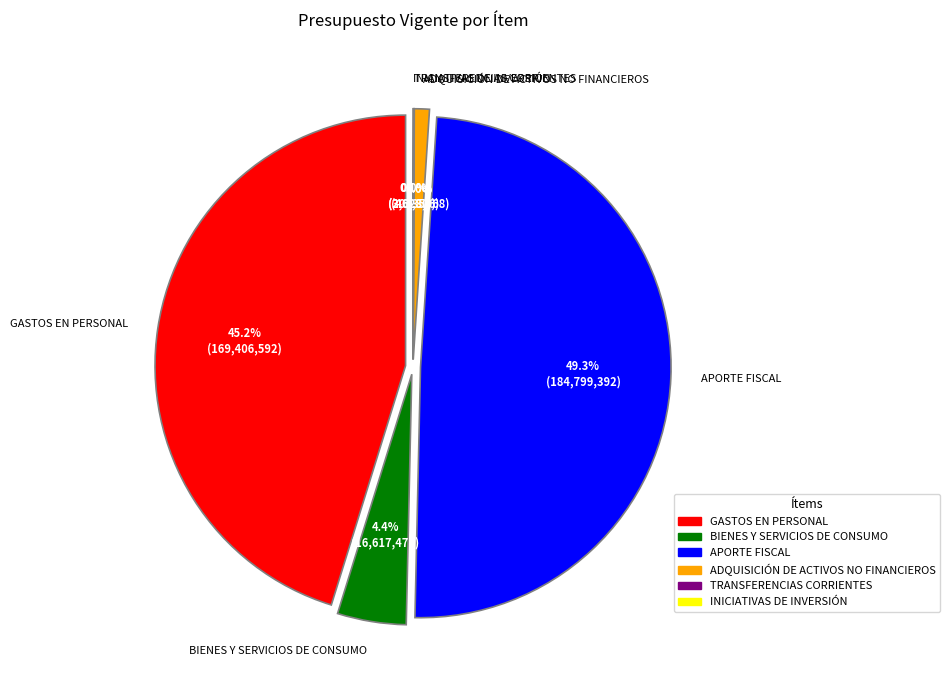

Is it true that INICIATIVAS DE INVERSIÓN is 10% of the pie?

False